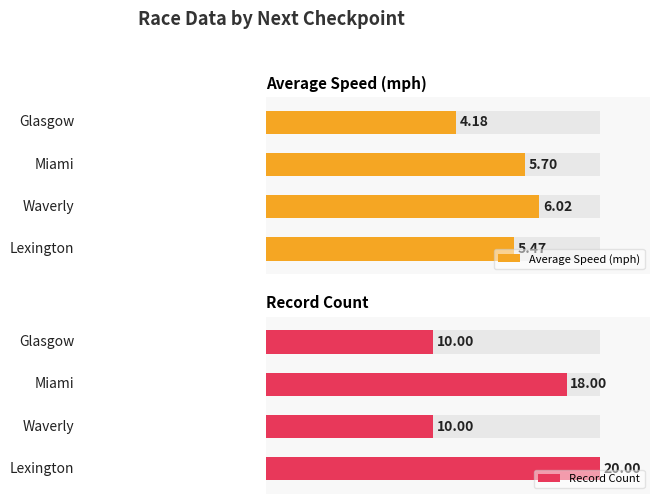

How many groups of bars are there?

4